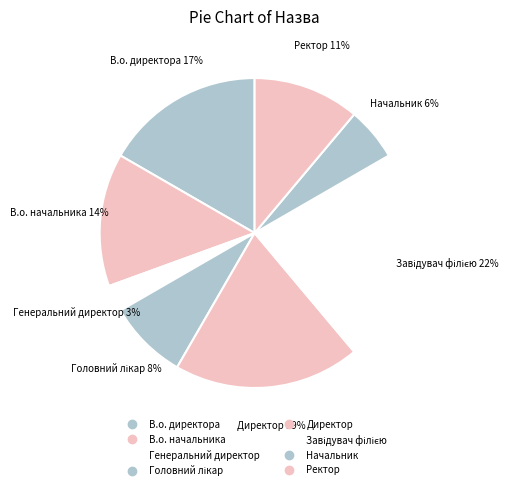

How many segments does this pie chart have?

8